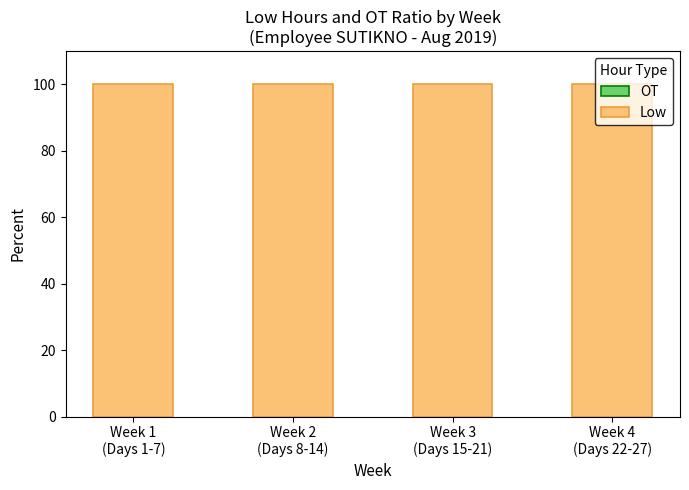

True or false: Low has a value of 100 at Week 4
(Days 22-27).

True